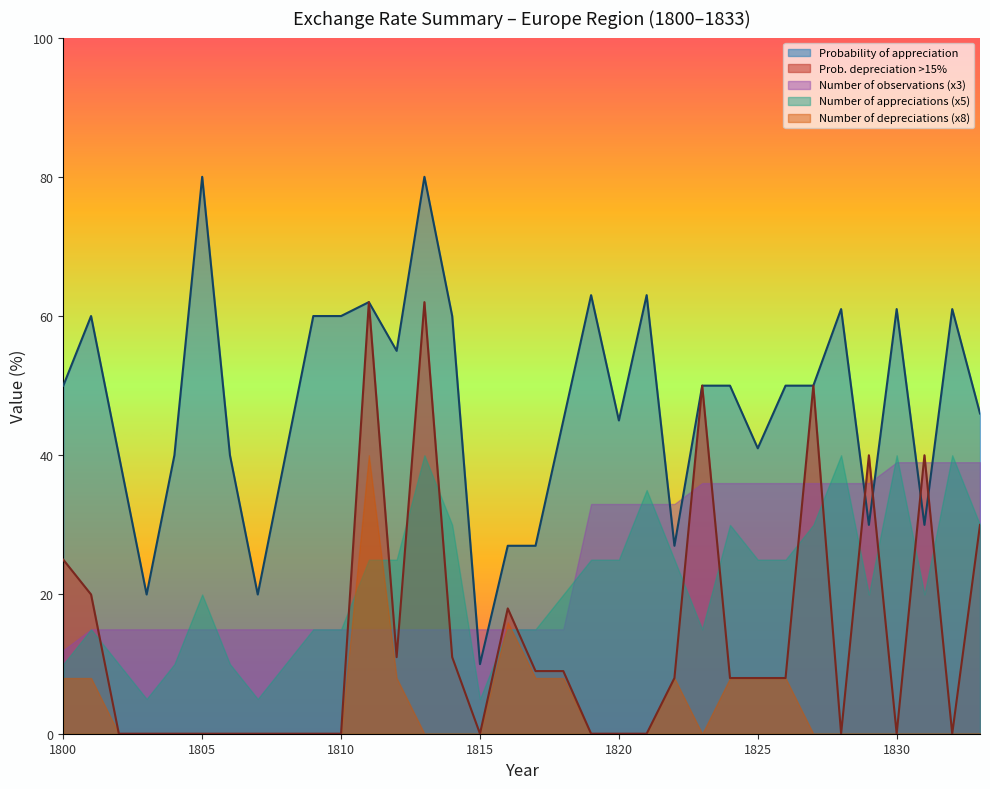

Which has a higher value, 1808 or 1802?

1808